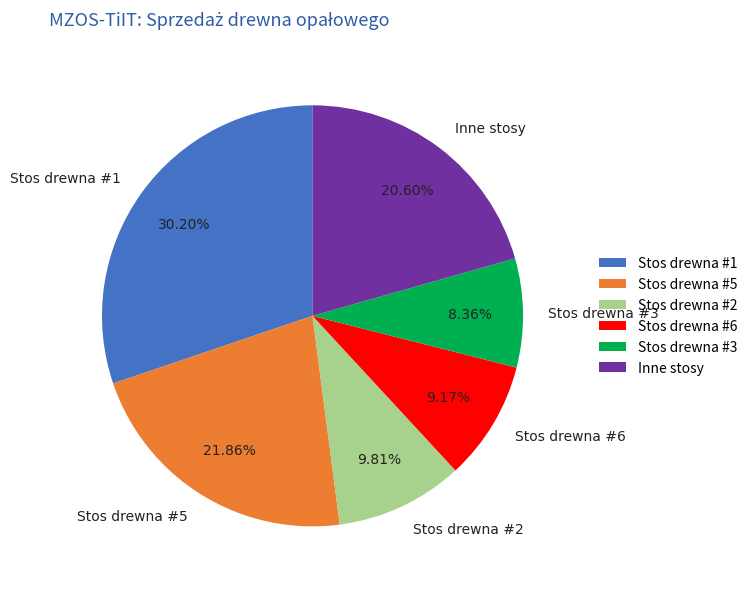

Approximately how many times larger is the value at Stos drewna #1 compared to Stos drewna #3?

3.6